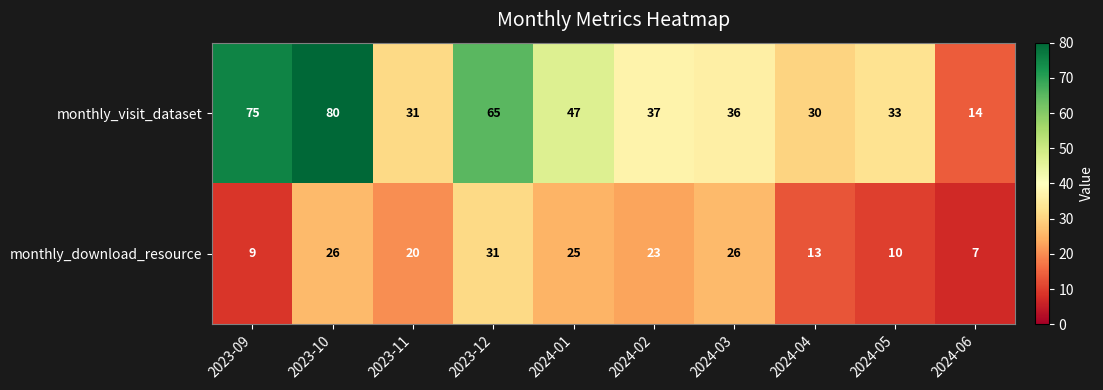

At 2024-06, list the series in order from largest to smallest.

monthly_visit_dataset, monthly_download_resource